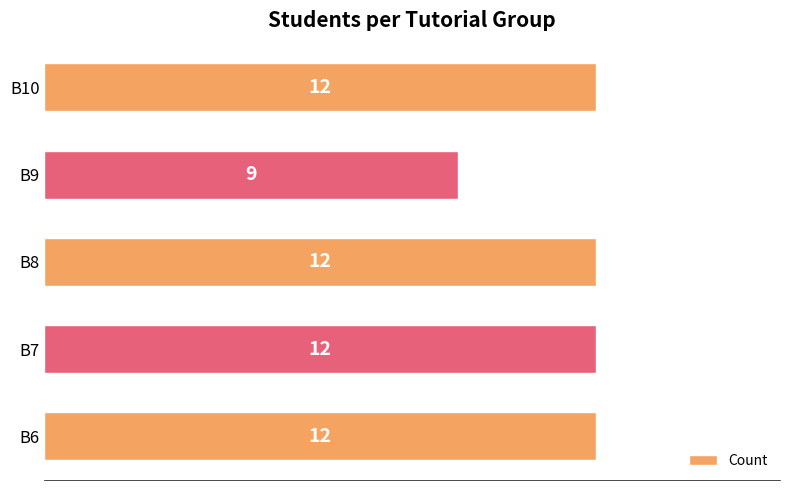

Reading top to bottom, what are all the values shown in this chart?

12	9	12	12	12